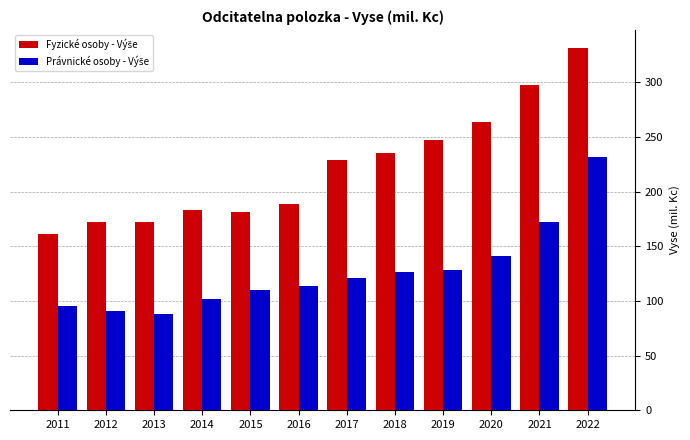

What is the spread (max minus min) of values at 2022?

99.5